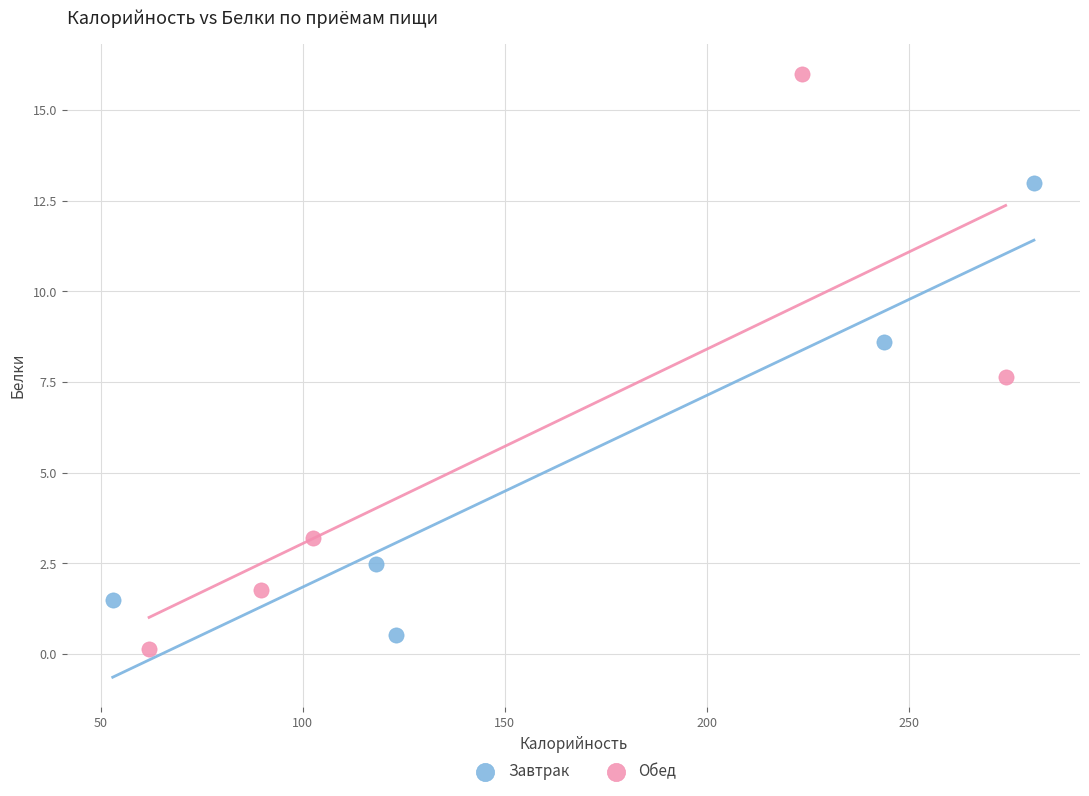

Which series reaches the maximum Y coordinate?

Обед